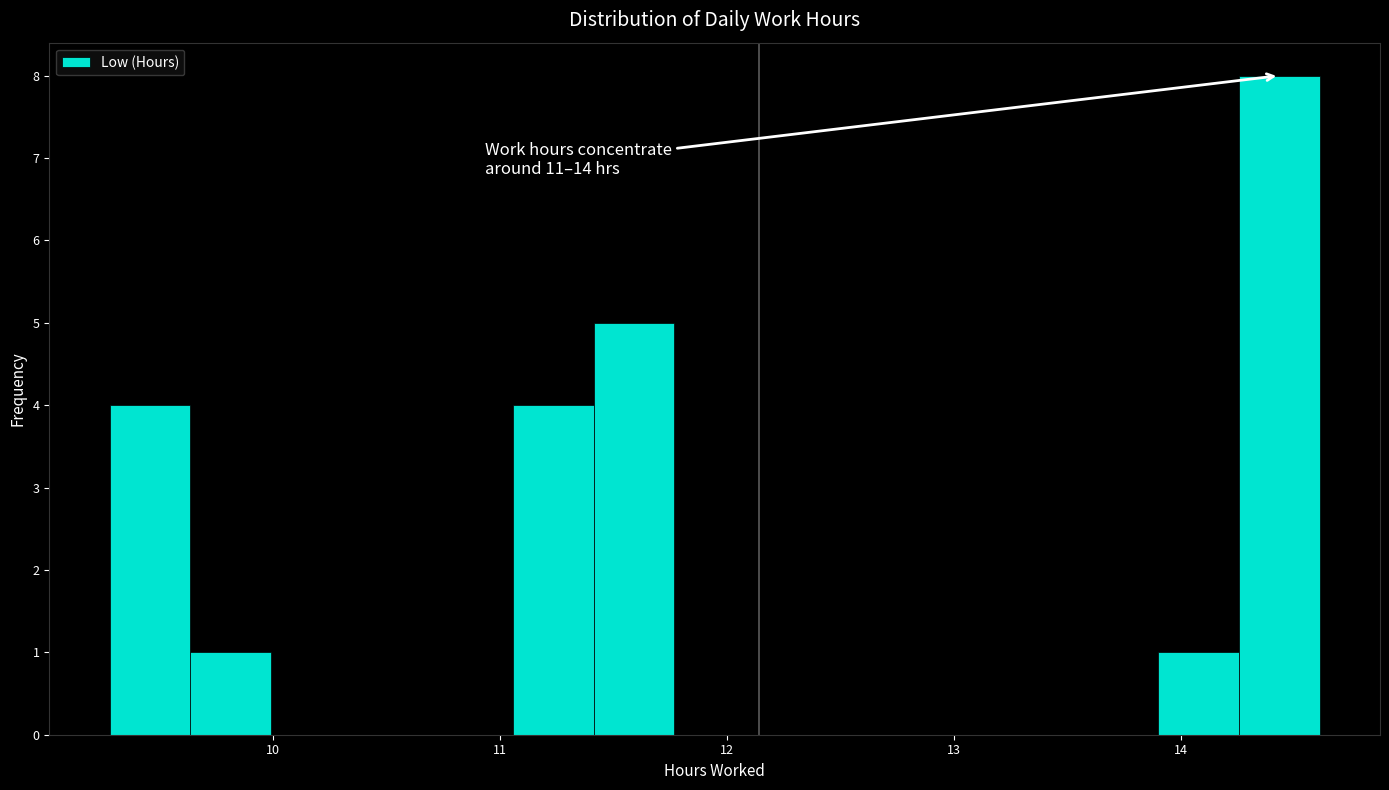

Around what value on the x-axis is the tallest bar? Give the approximate position of its centre, as read against the axis.

14.4